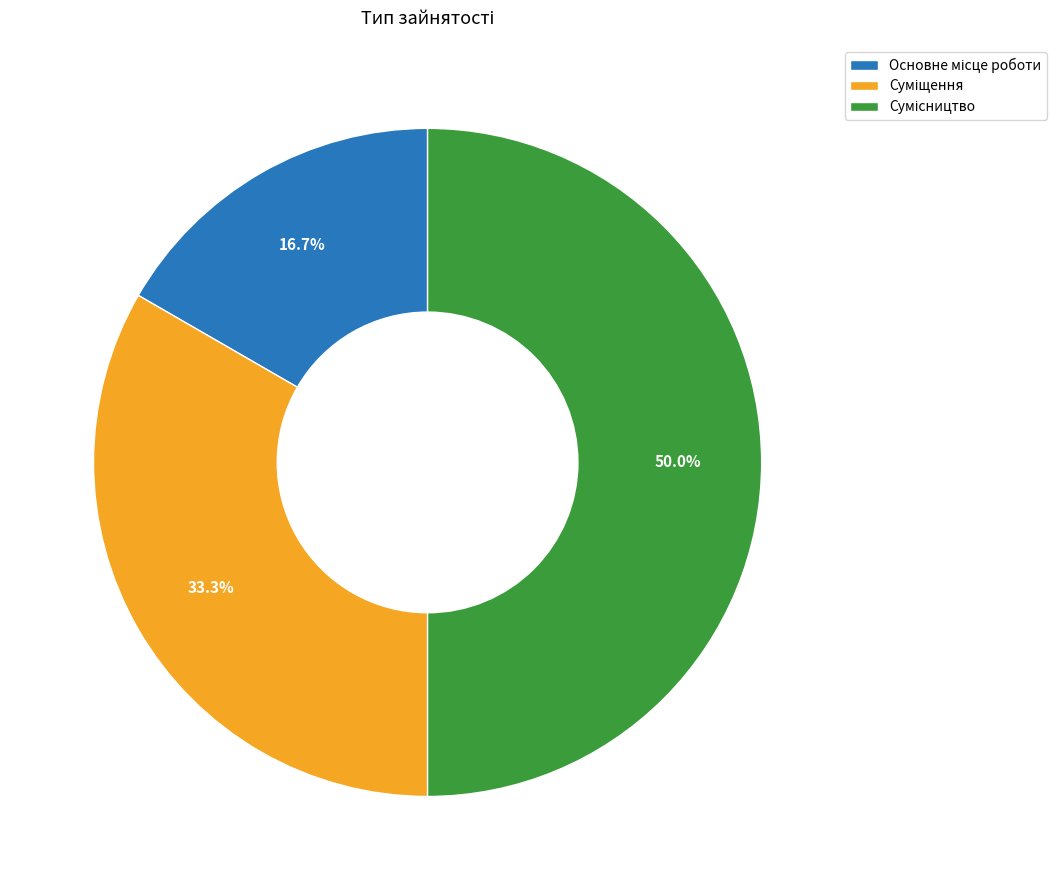

To the nearest percent, what is the difference between the Сумісництво and Основне місце роботи slice percentages?

33%